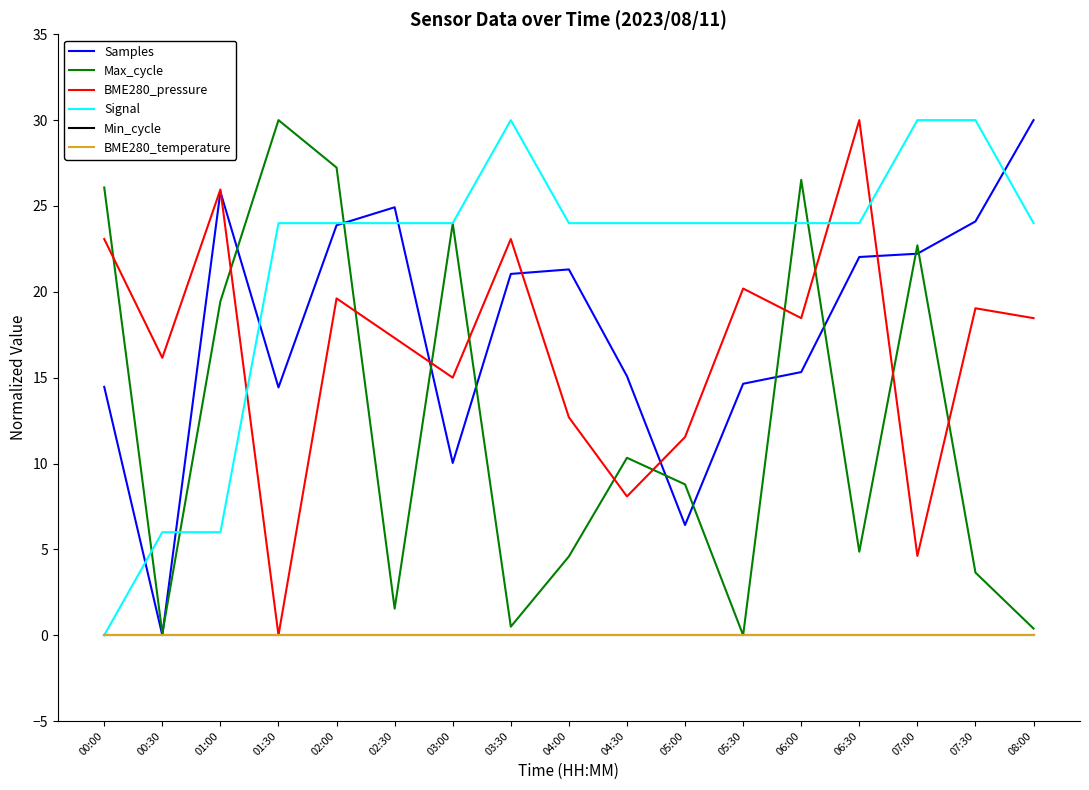

Does the chart have visible grid lines?

No